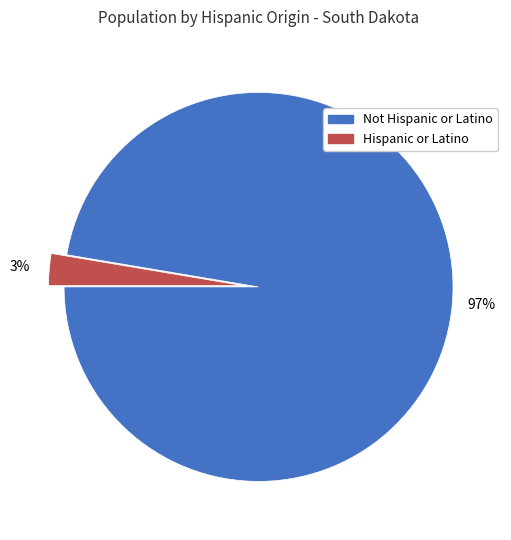

How many segments does this pie chart have?

2